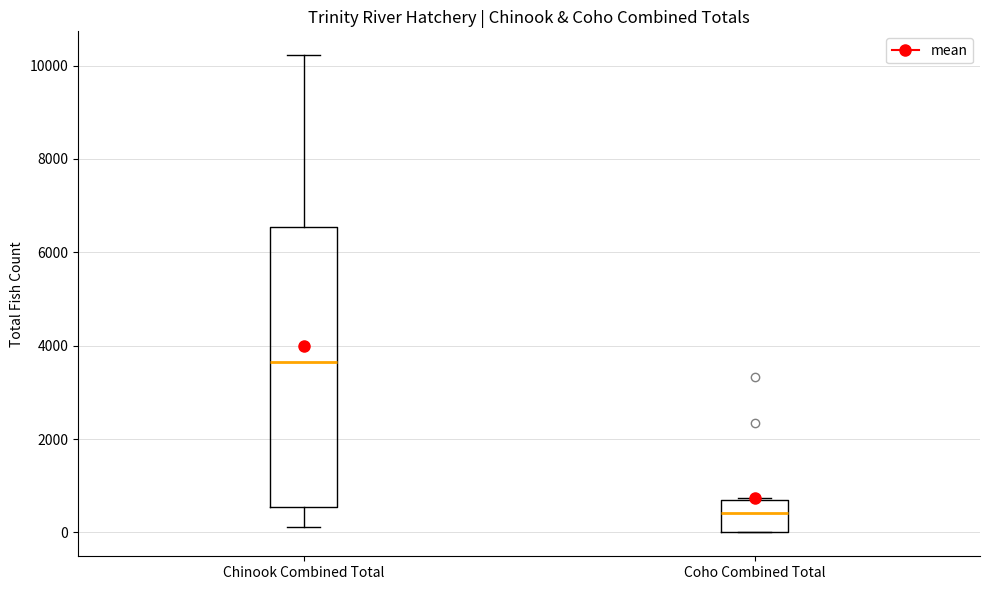

Which box is the tallest, from its lower edge to its upper edge?

Chinook Combined Total